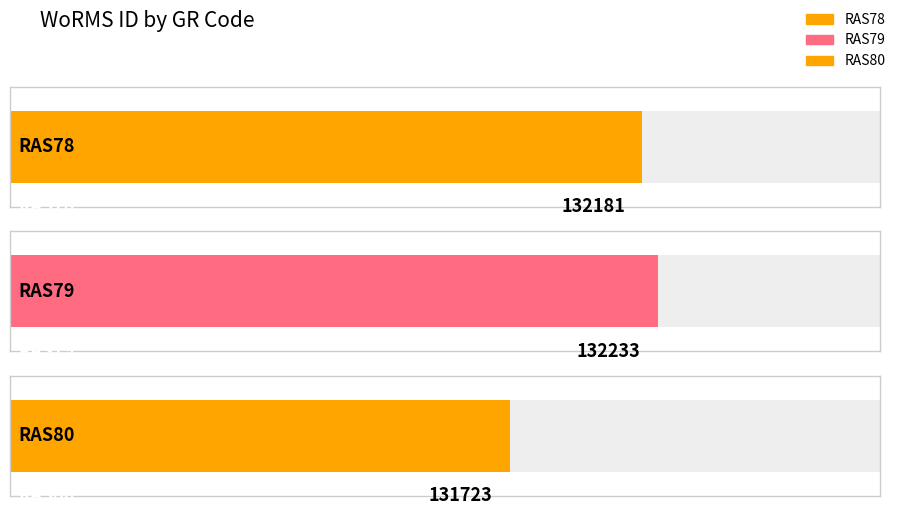

Where is the data nearest to the value 131978?

RAS78